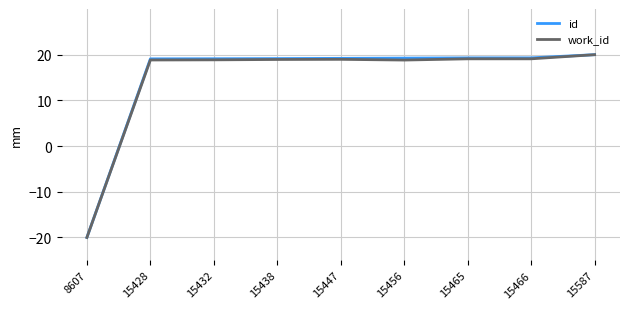

Which category has the lowest value across all series?

8607